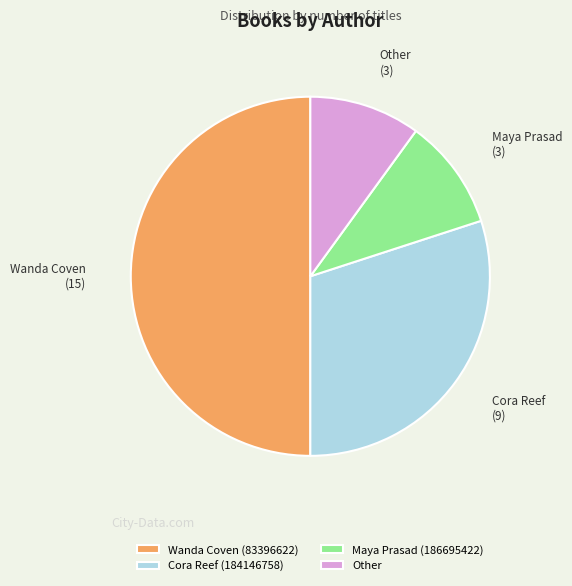

Is it true that Wanda Coven (83396622) is 65% of the pie?

False